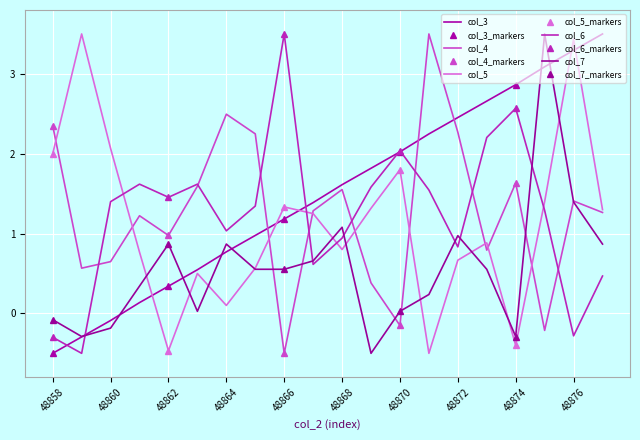

Is it true that col_6 equals -0.5 at 48859?

True